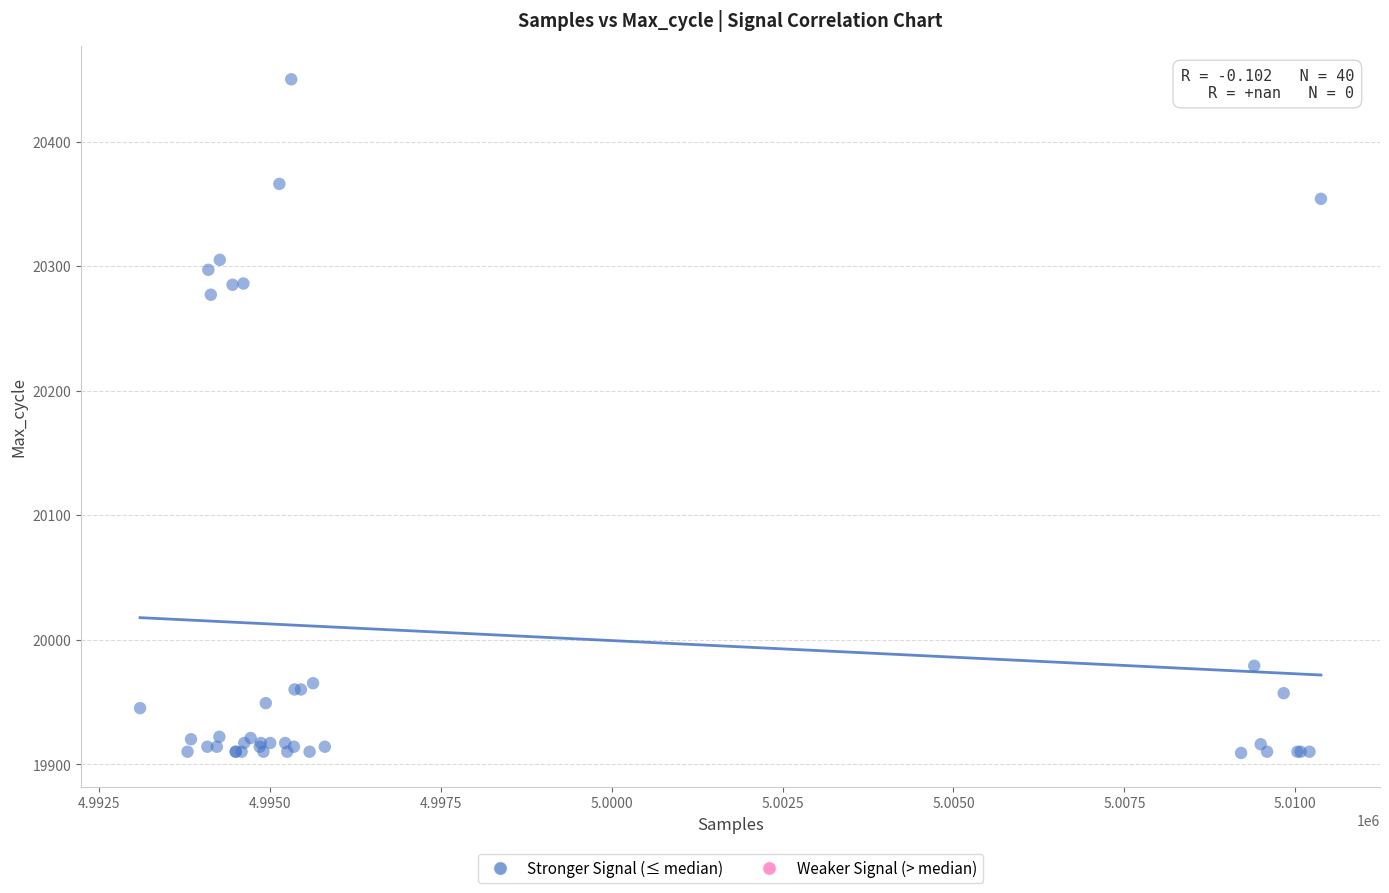

What Y value in the scatter plot is closest to 20179?

20277